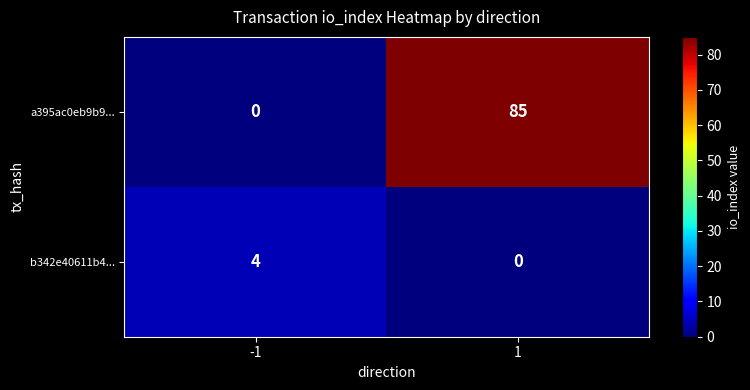

Which category has the highest value across all series?

1